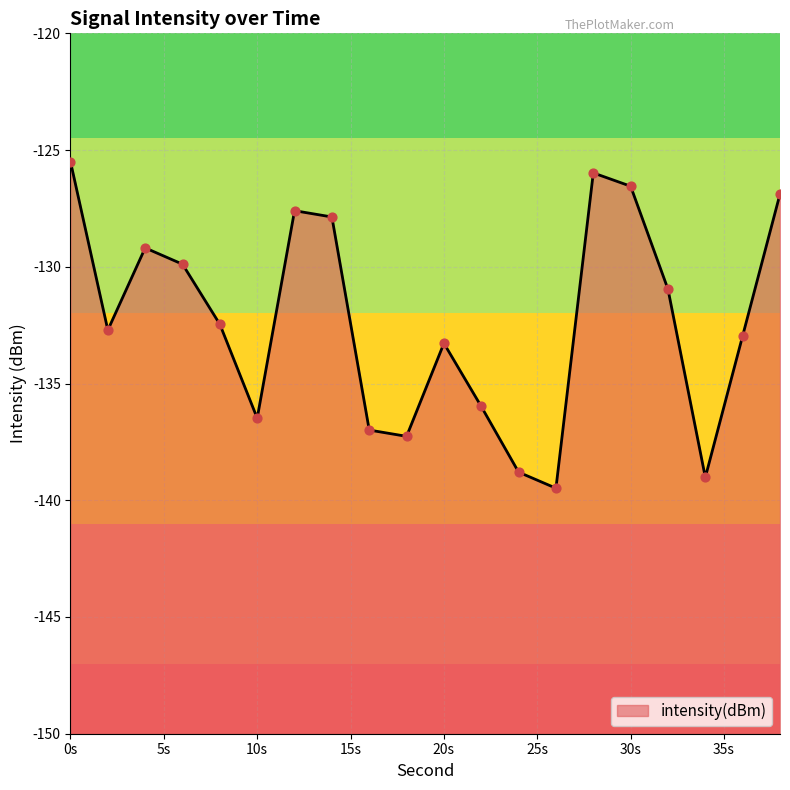

Which has a higher value, 30 or 24?

30